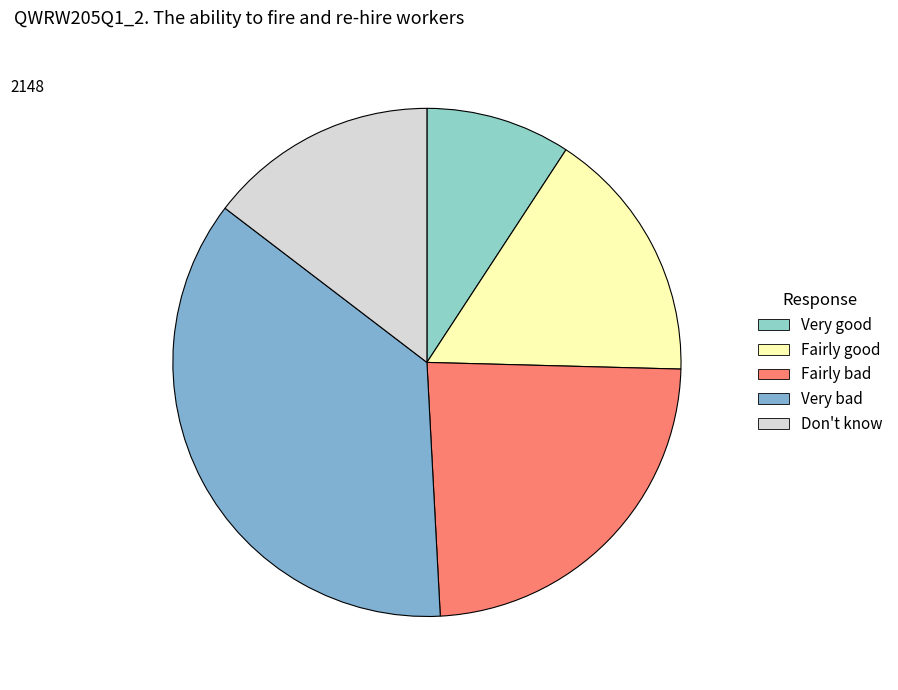

How many segments does this pie chart have?

5